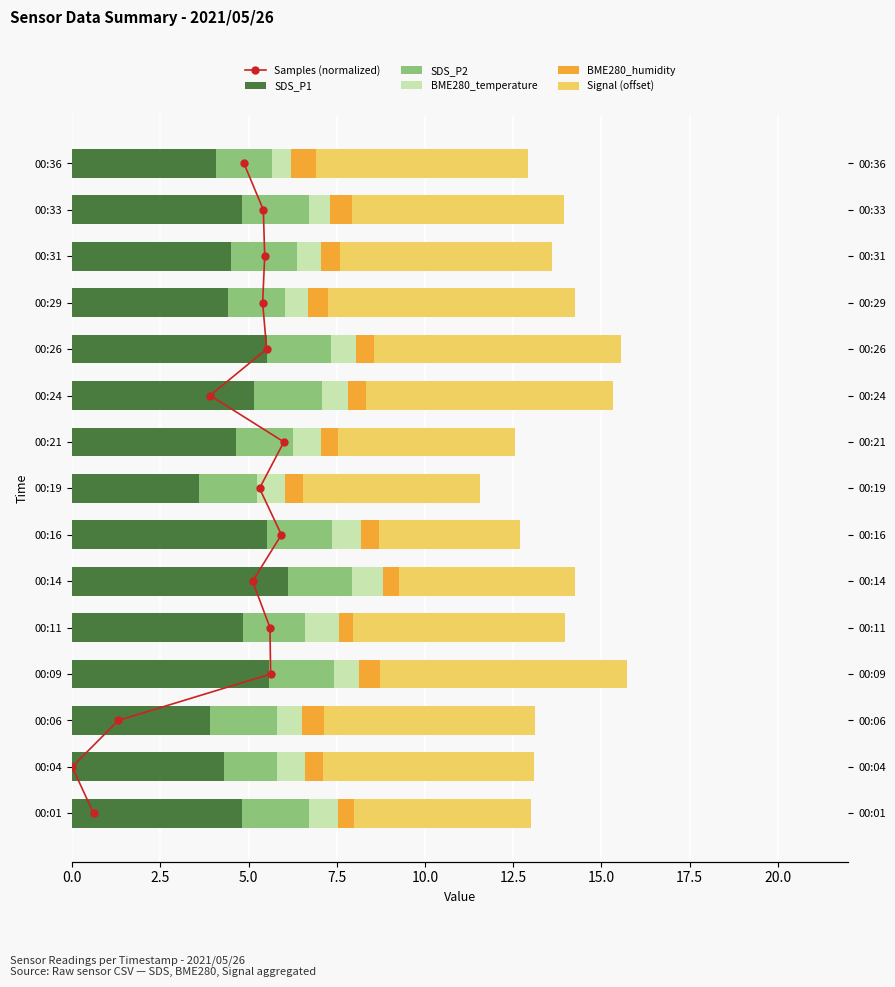

Read the SDS_P2 value at 00:06.

1.9